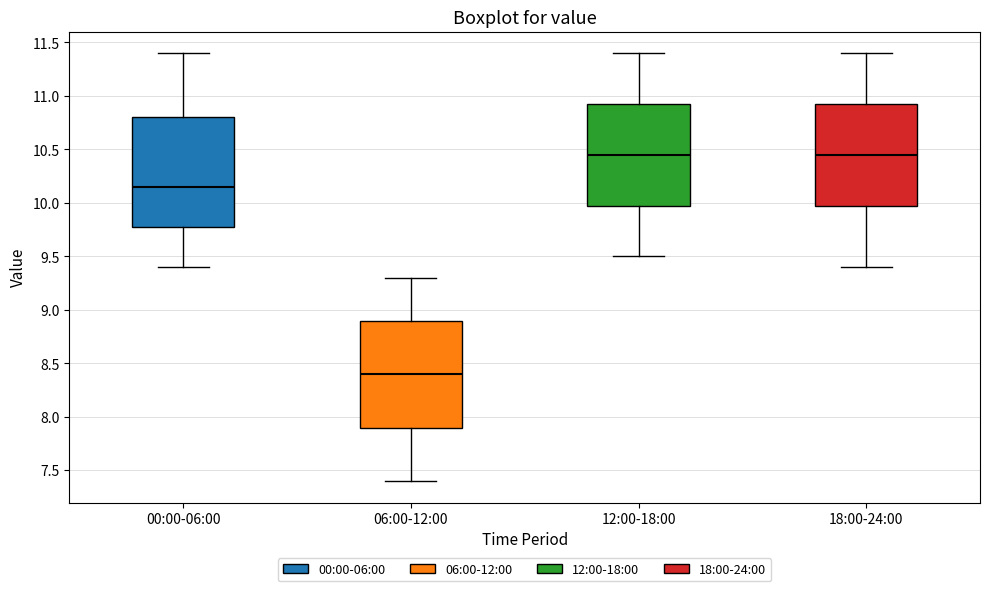

Reading left to right, read every box against the y-axis: the position of its median line, the range the box covers, and the ends of its whiskers. The values are not printed on the chart, so give them approximately, as read against the axis.

00:00-06:00: median 10.15, box 9.80 to 10.80, whiskers 9.40 to 11.40
06:00-12:00: median 8.40, box 7.90 to 8.90, whiskers 7.40 to 9.30
12:00-18:00: median 10.45, box 10.00 to 10.95, whiskers 9.50 to 11.40
18:00-24:00: median 10.45, box 10.00 to 10.95, whiskers 9.40 to 11.40